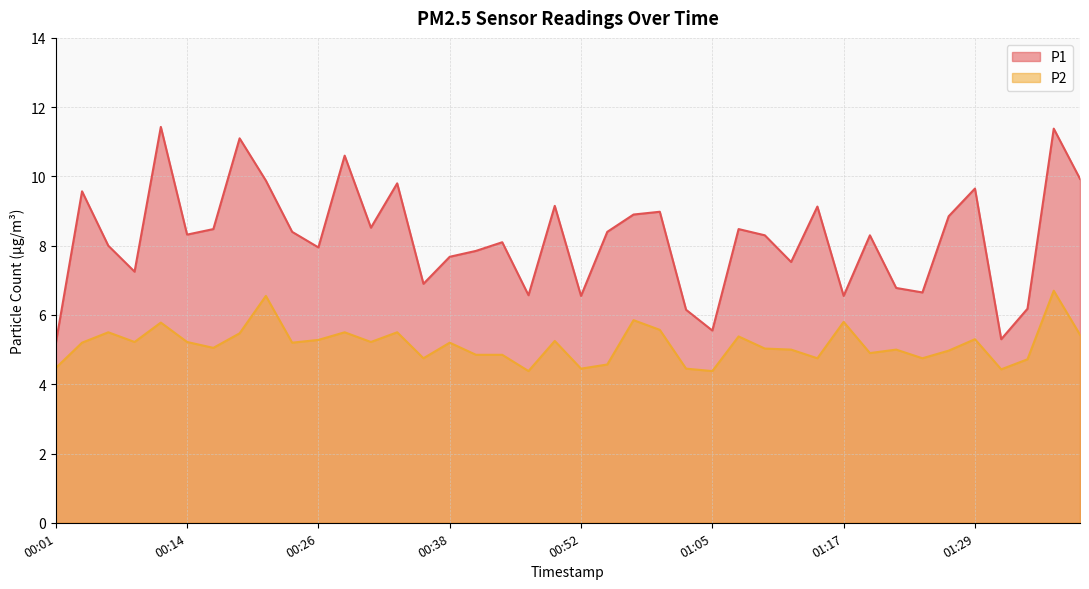

Rank the series by their maximum value, from lowest to highest.

P2, P1